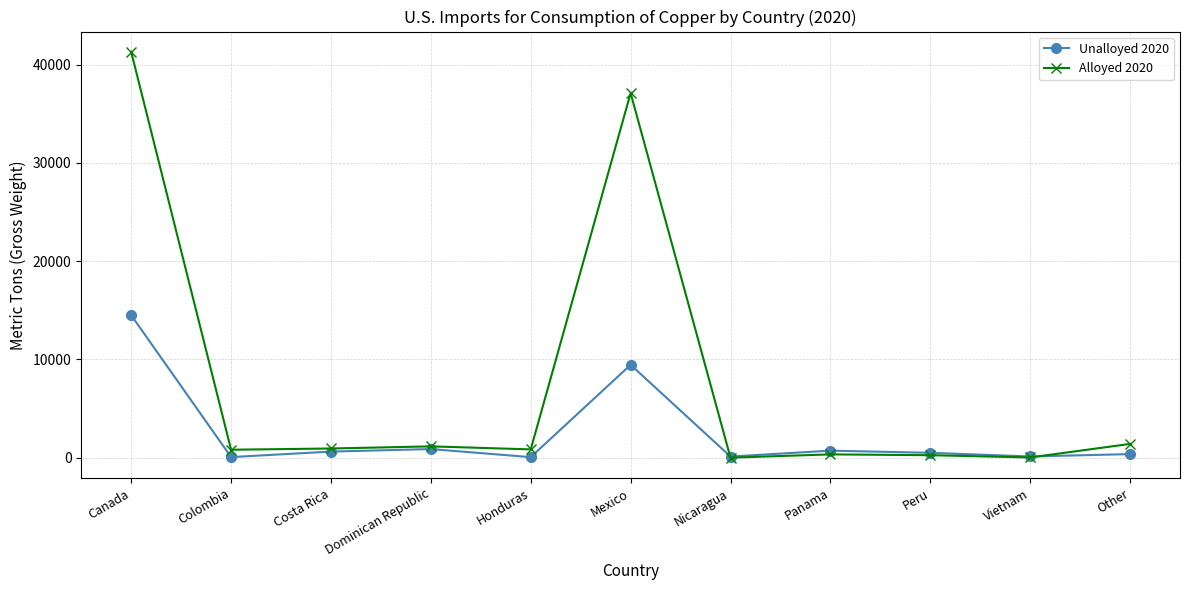

How many categories are shown in the chart?

11